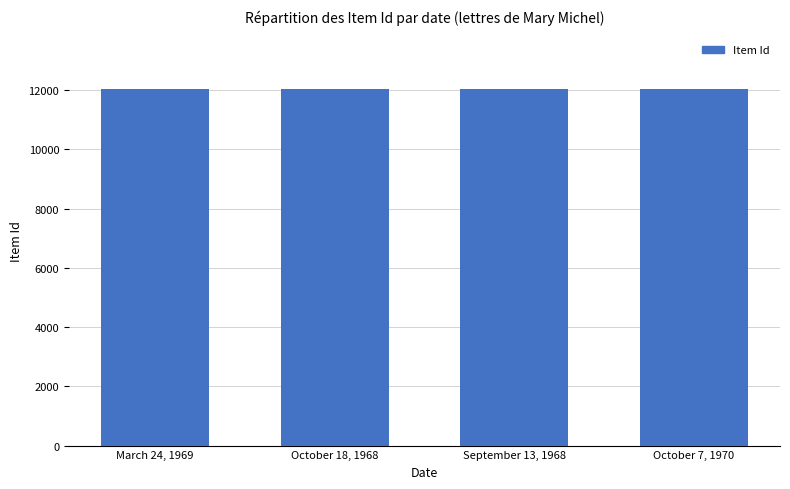

What is the smallest value displayed?

12027